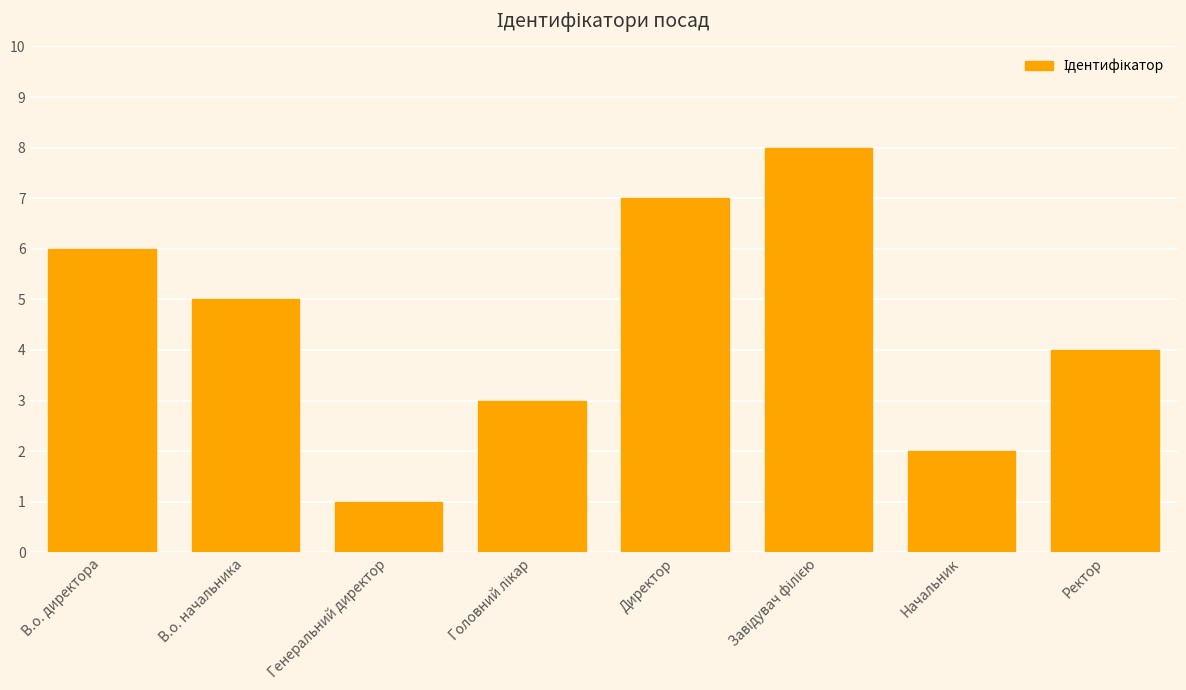

Reading left to right, list all the values displayed in this chart.

6	5	1	3	7	8	2	4